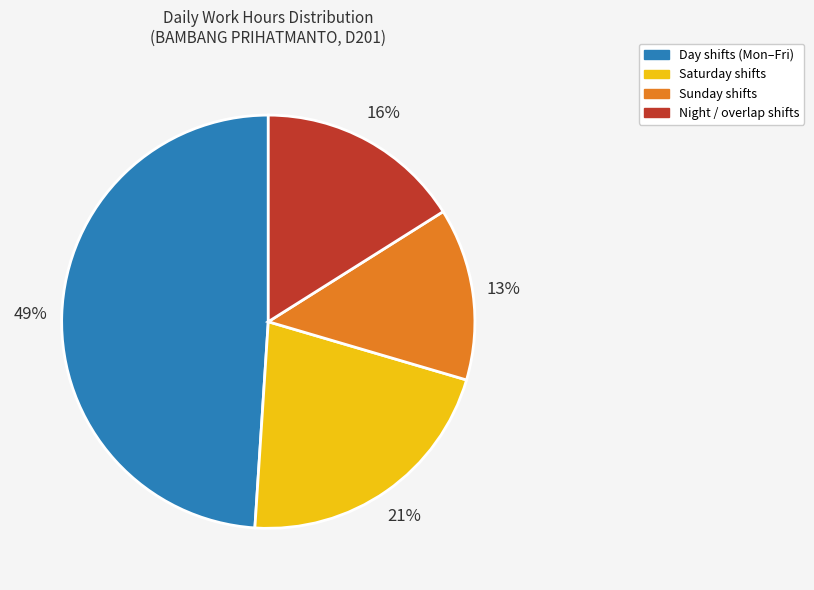

To the nearest percent, what is the average slice percentage?

25%